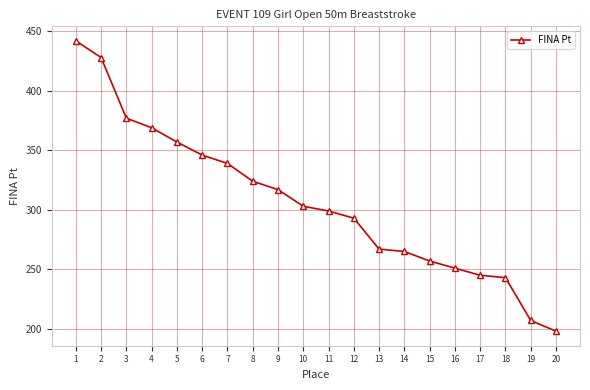

Is this an area chart (filled region under the line)?

No